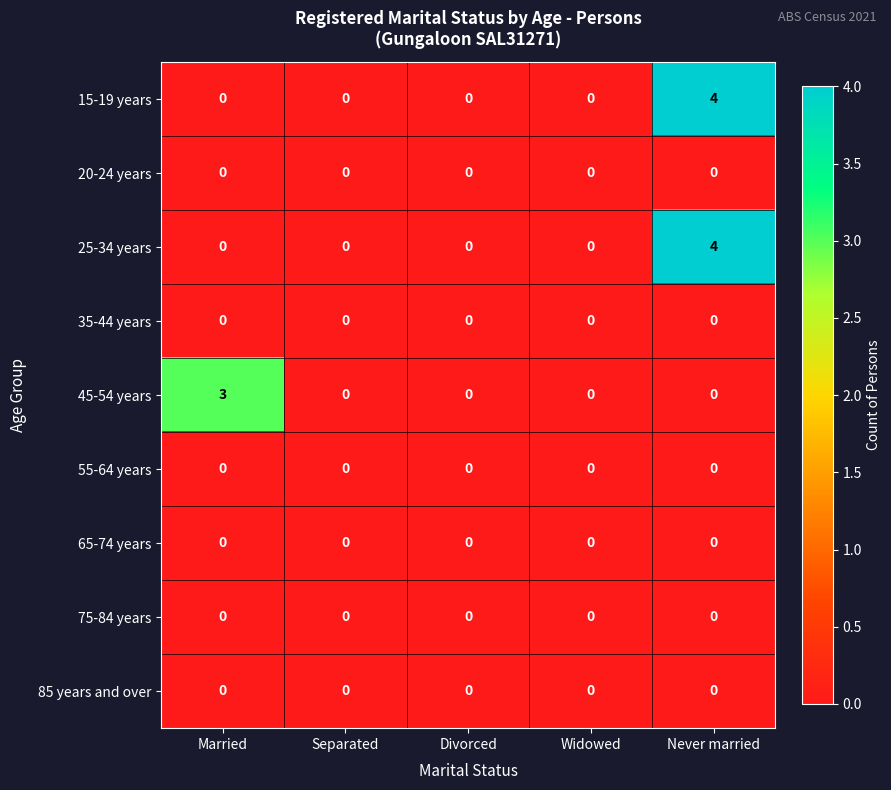

What is the sum of all 15-19 years values?

4